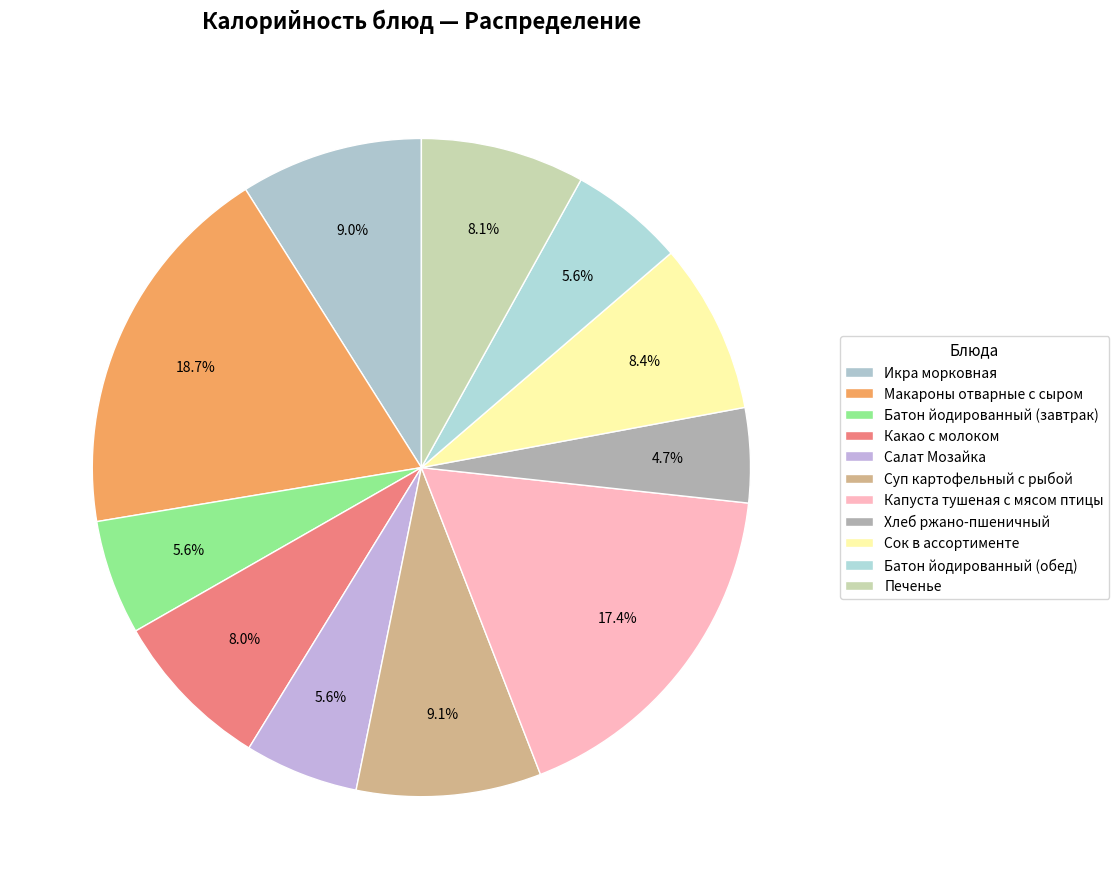

To the nearest percent, what percentage of the pie is Капуста тушеная с мясом птицы?

17%